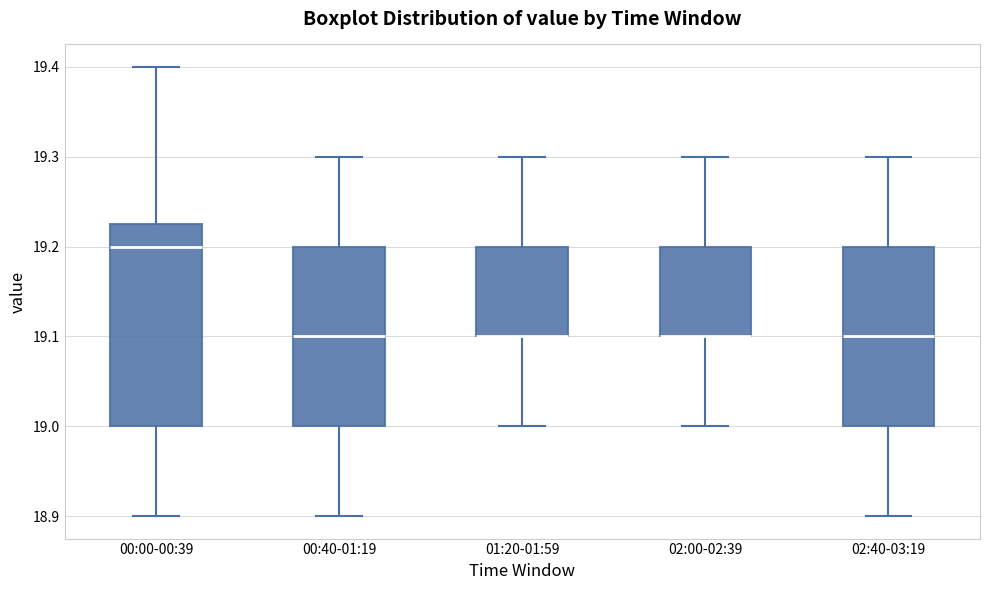

Which box is the tallest, from its lower edge to its upper edge?

00:00-00:39